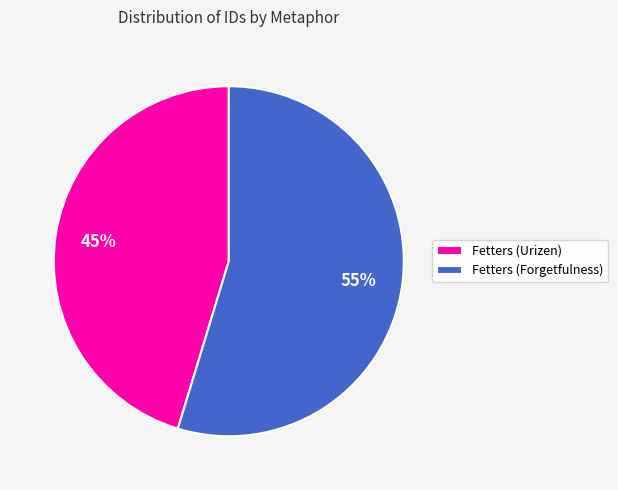

Is it true that Fetters (Forgetfulness) is 55% of the pie?

True